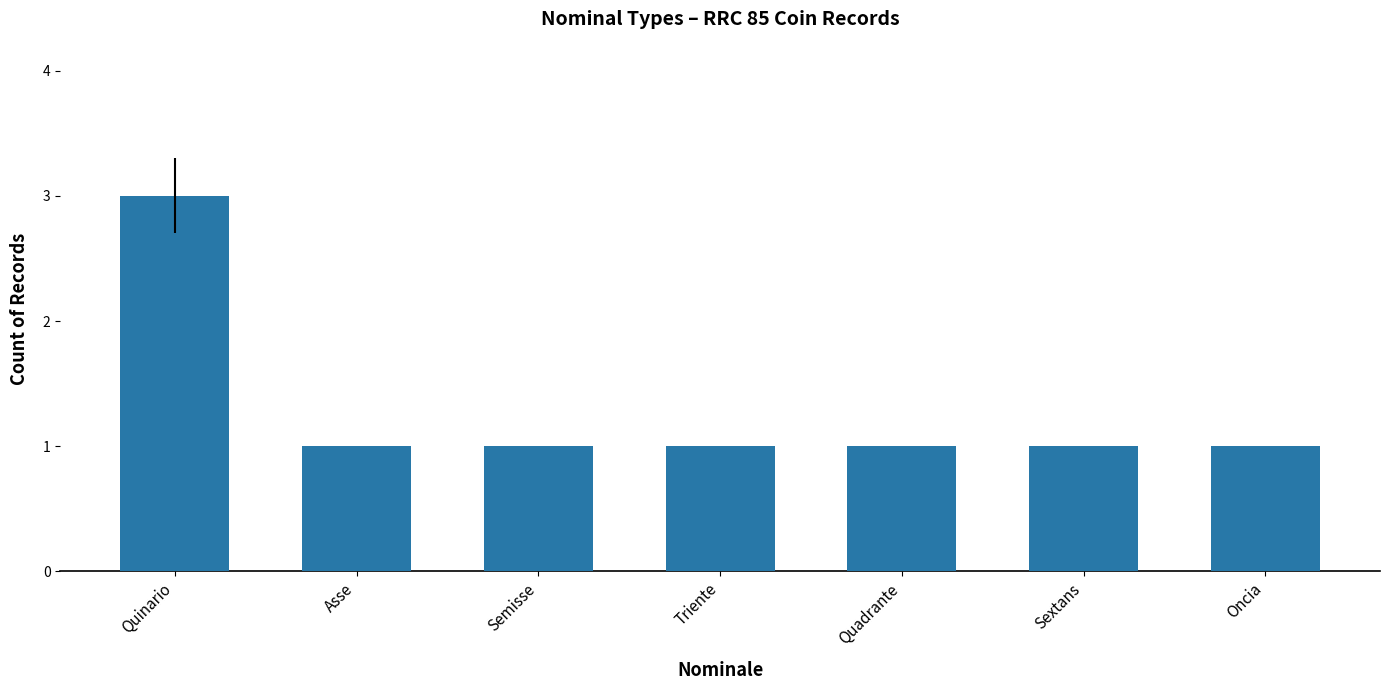

The value at Oncia is 1. True or false?

True